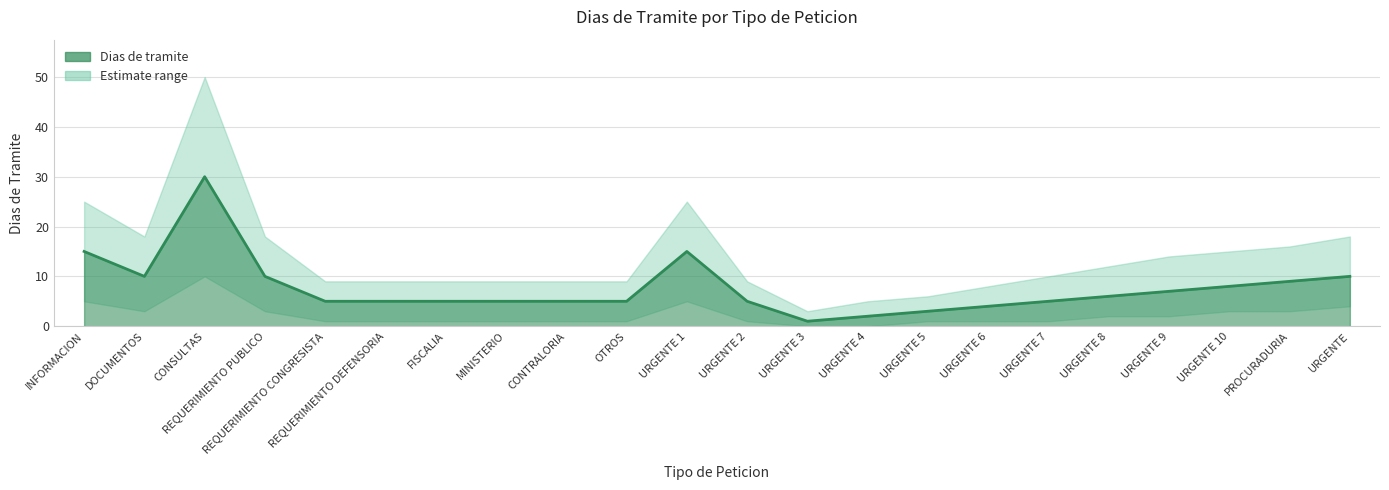

The value of Dias de tramite at INFORMACION is 15. True or false?

True